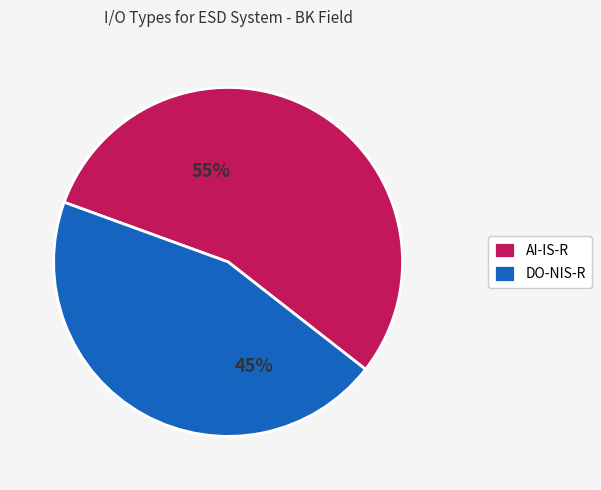

What percentage is the DO-NIS-R slice, to the nearest percent?

45%